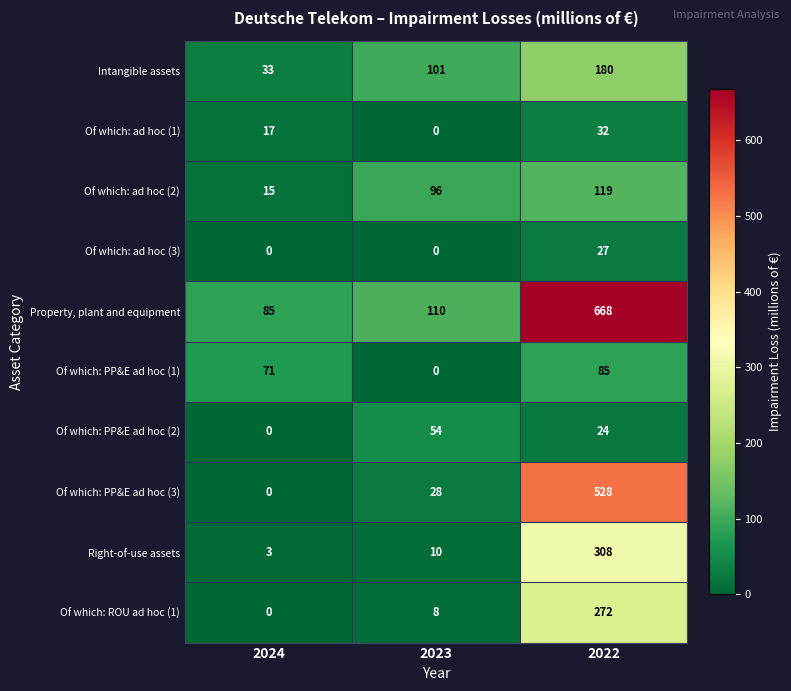

Which series has the largest total across all categories?

Property, plant and equipment